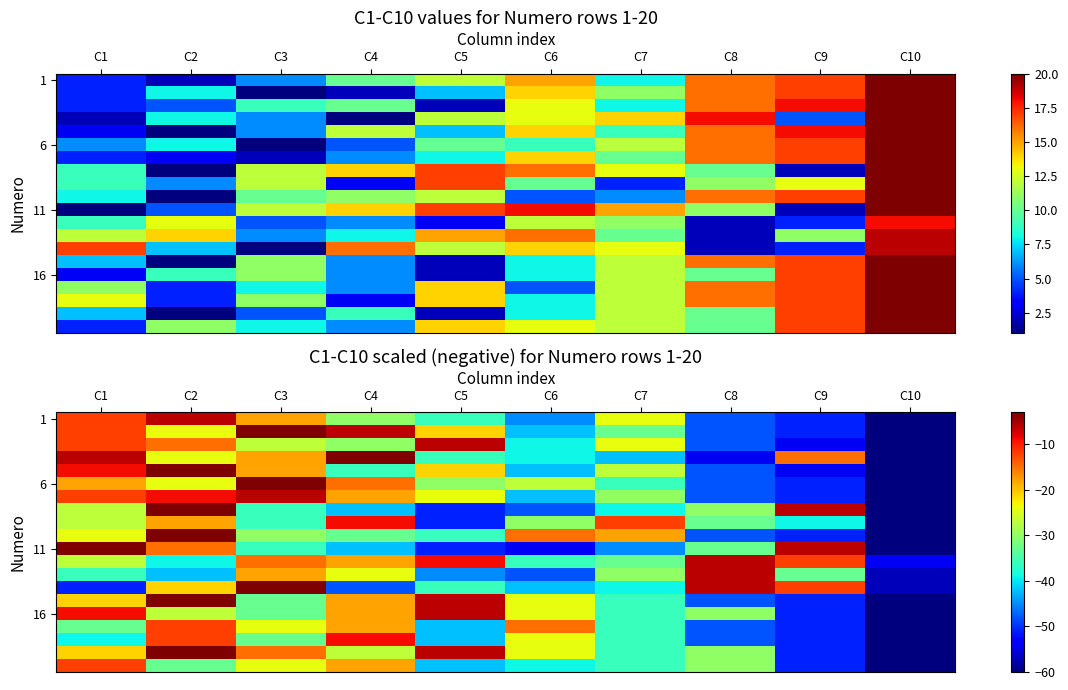

What is the lowest value of the 16 series?

-60